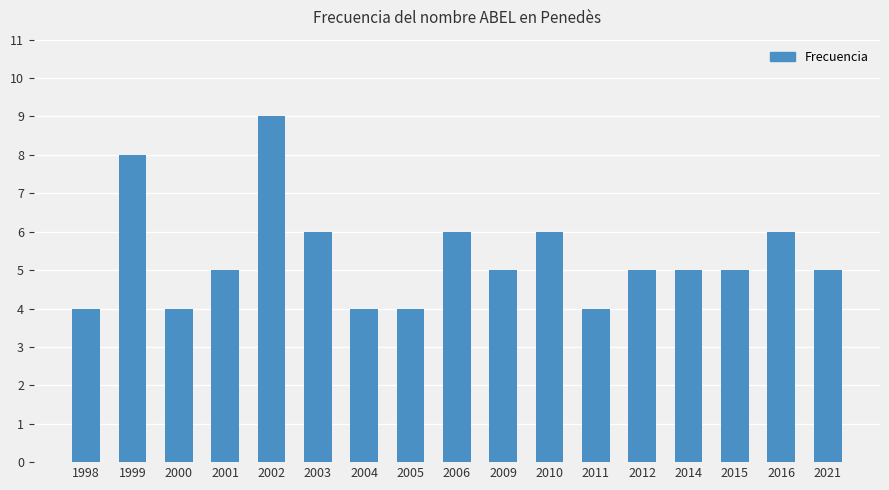

Reading left to right, extract all data points from this chart.

4	8	4	5	9	6	4	4	6	5	6	4	5	5	5	6	5